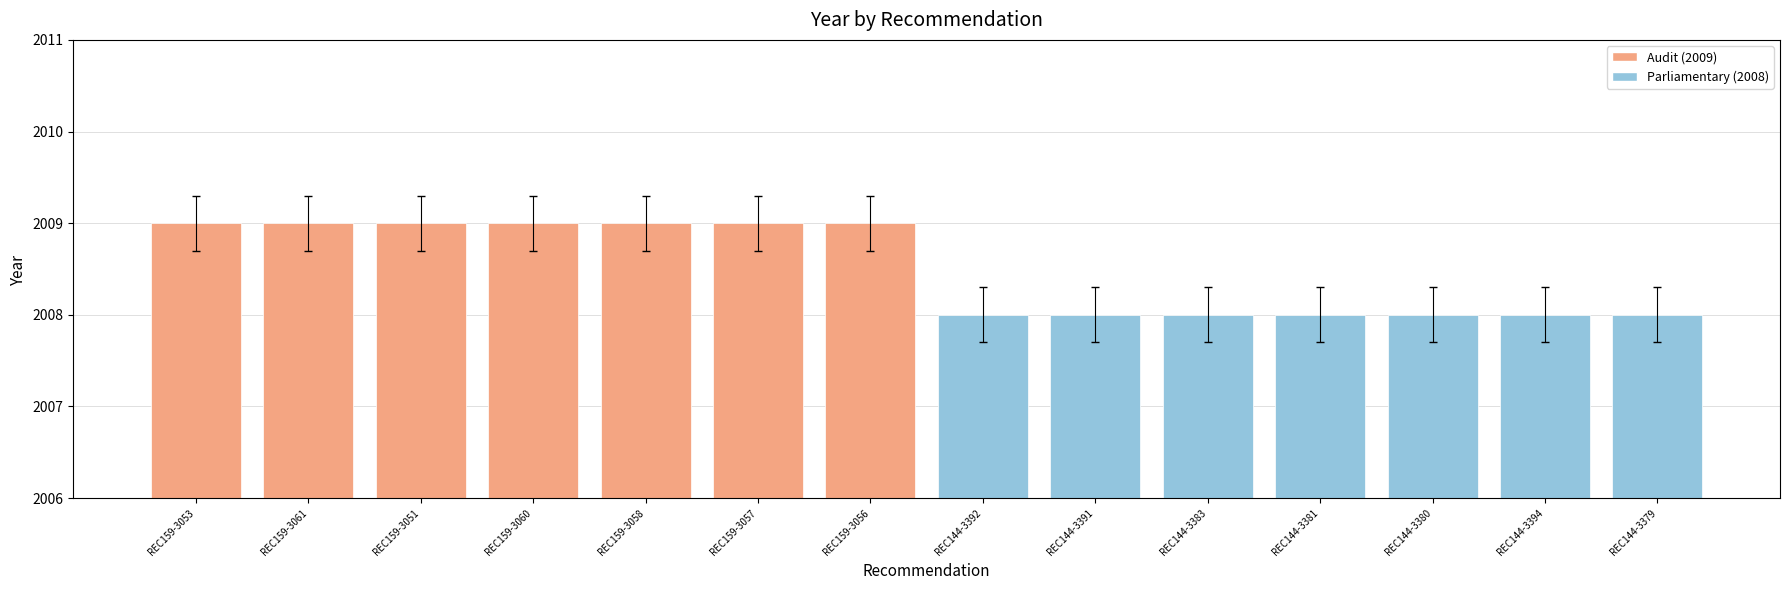

What position from the left is REC144-3380?

12